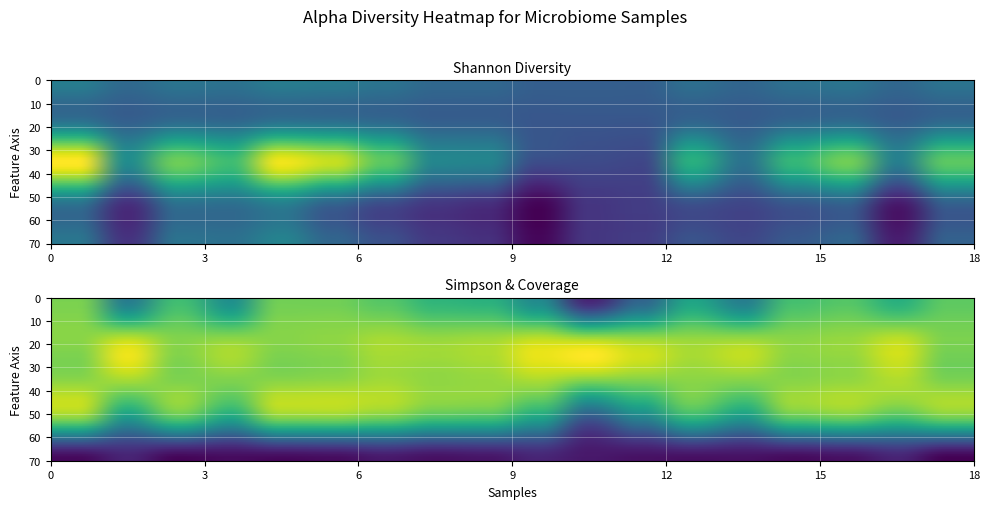

What is the minimum value for goods_coverage?

9.8